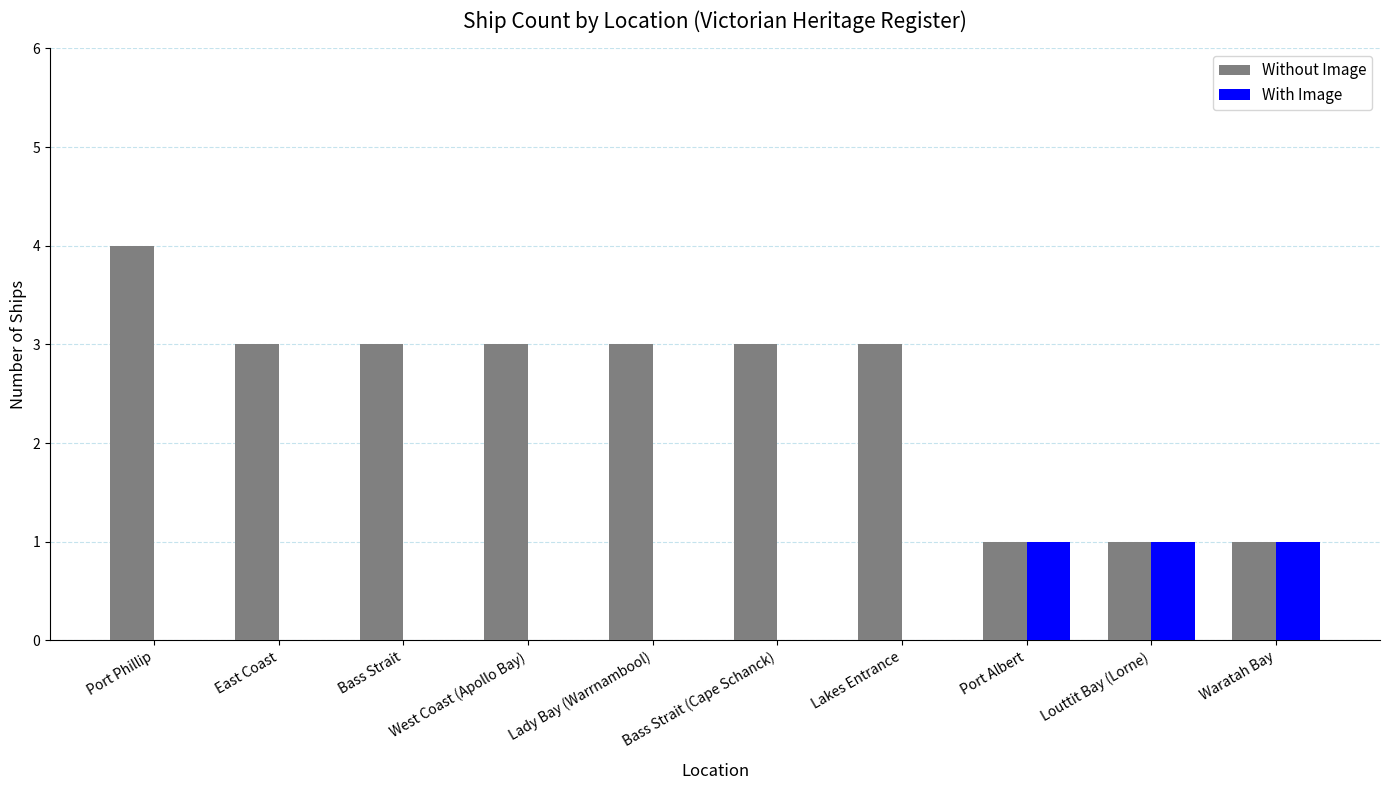

Reading right to left, what are all the values shown in this chart?

Without Image: 1	1	1	3	3	3	3	3	3	4
With Image: 1	1	1	0	0	0	0	0	0	0